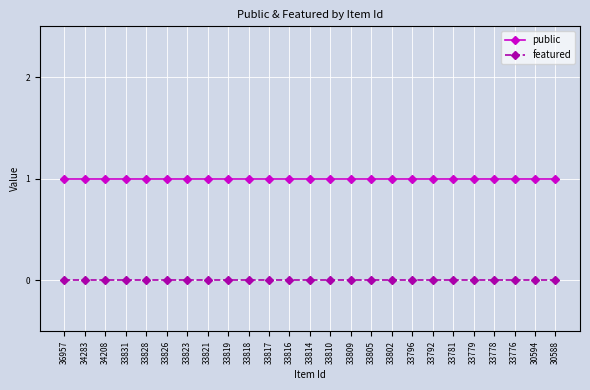

Is it true that public equals 0 at 33810?

False